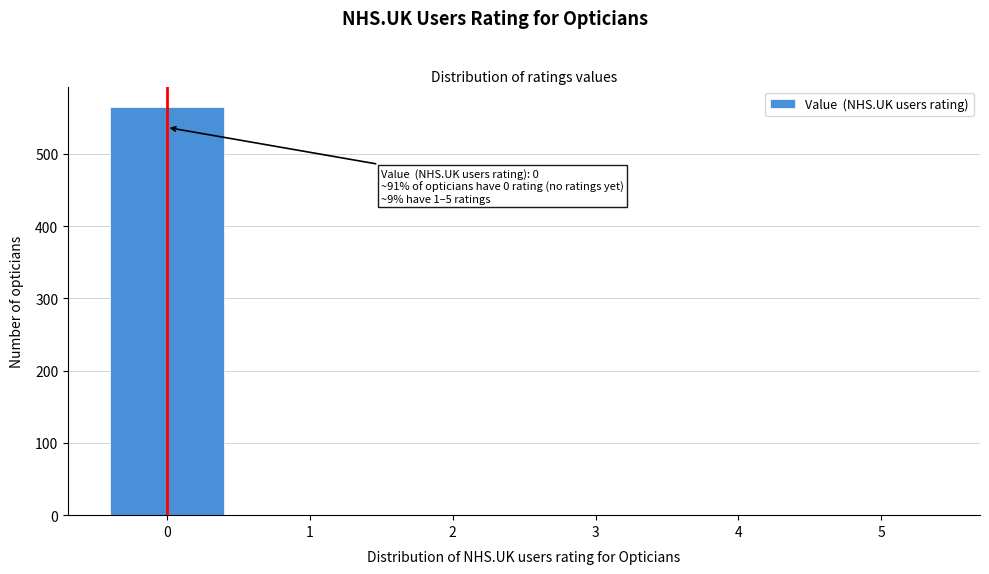

Reading left to right, transcribe all the data shown in this chart.

0=565	1=0	2=0	3=0	4=0	5=0